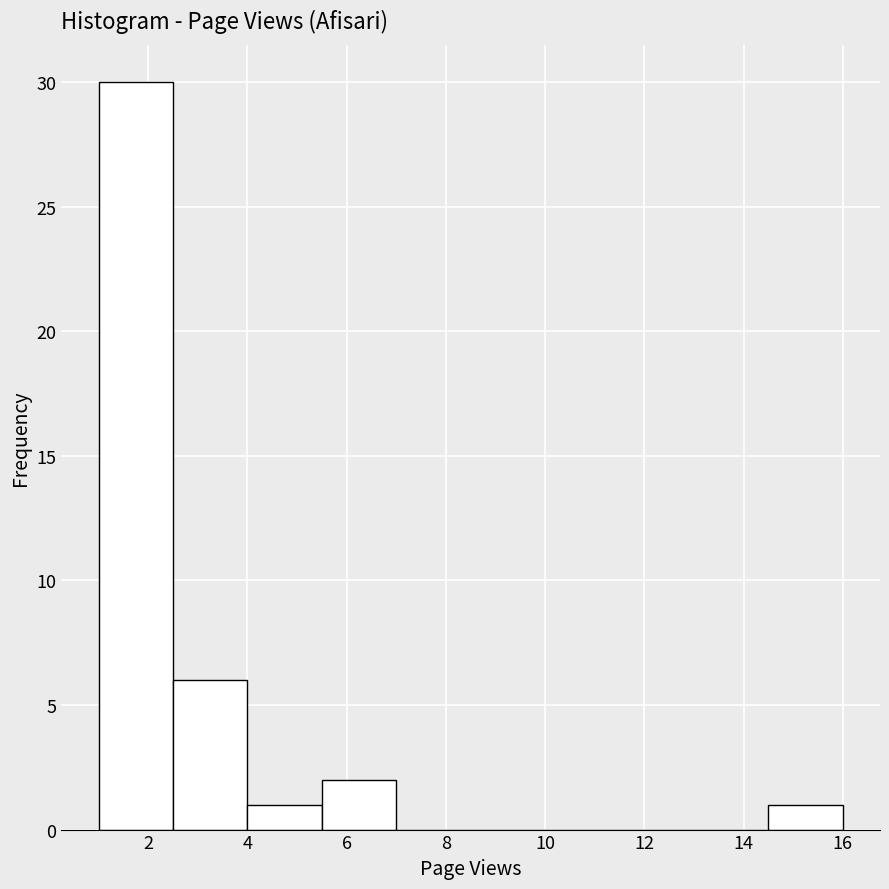

Over which range of the x-axis is the bar tallest?

1.0 to 2.5